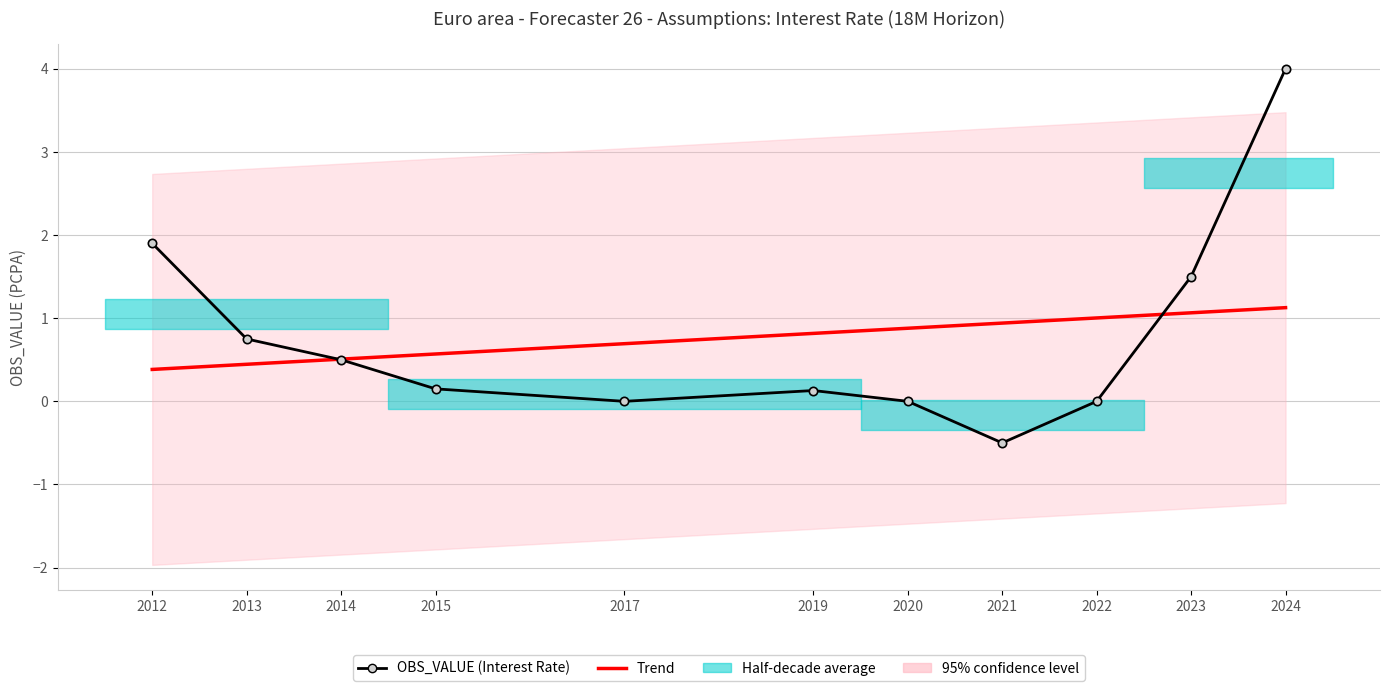

Where is OBS_VALUE (Interest Rate Assumption) nearest to the value 1?

2013